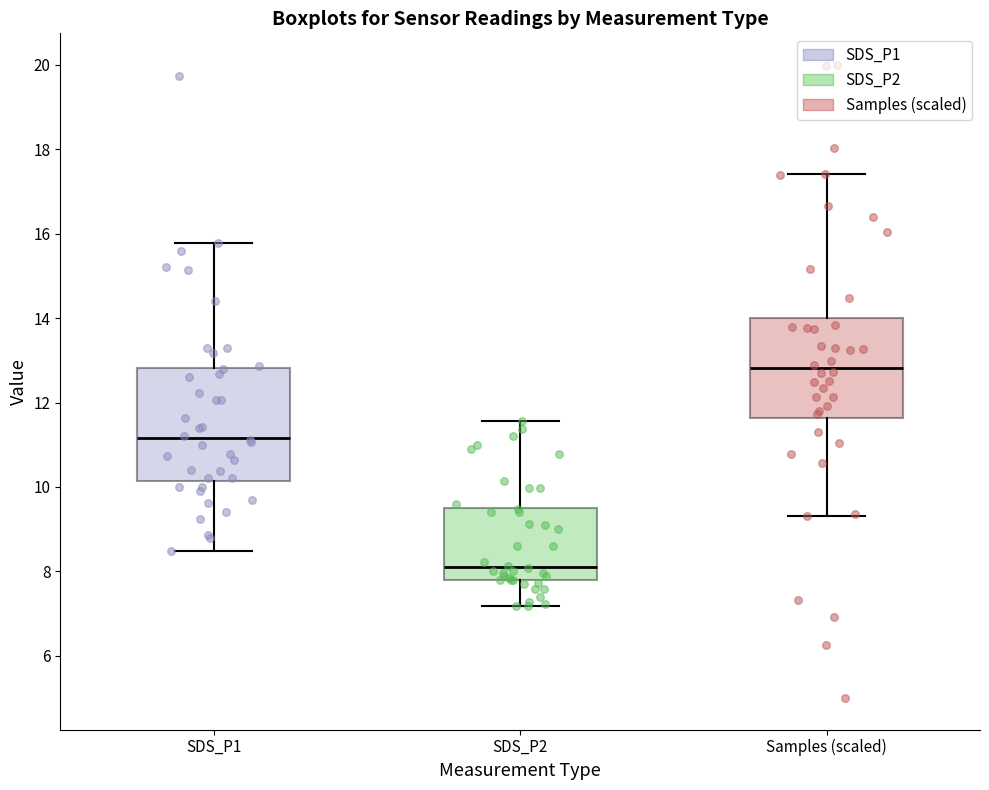

Which box's median line is the highest?

Samples (scaled)